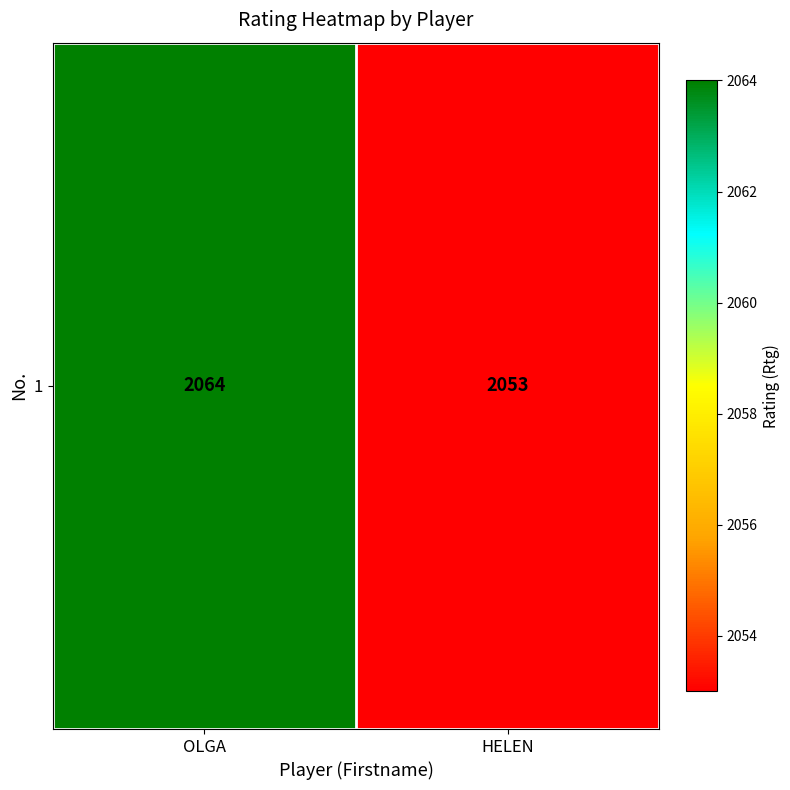

Count the values in the range 2053 to 2064.

2